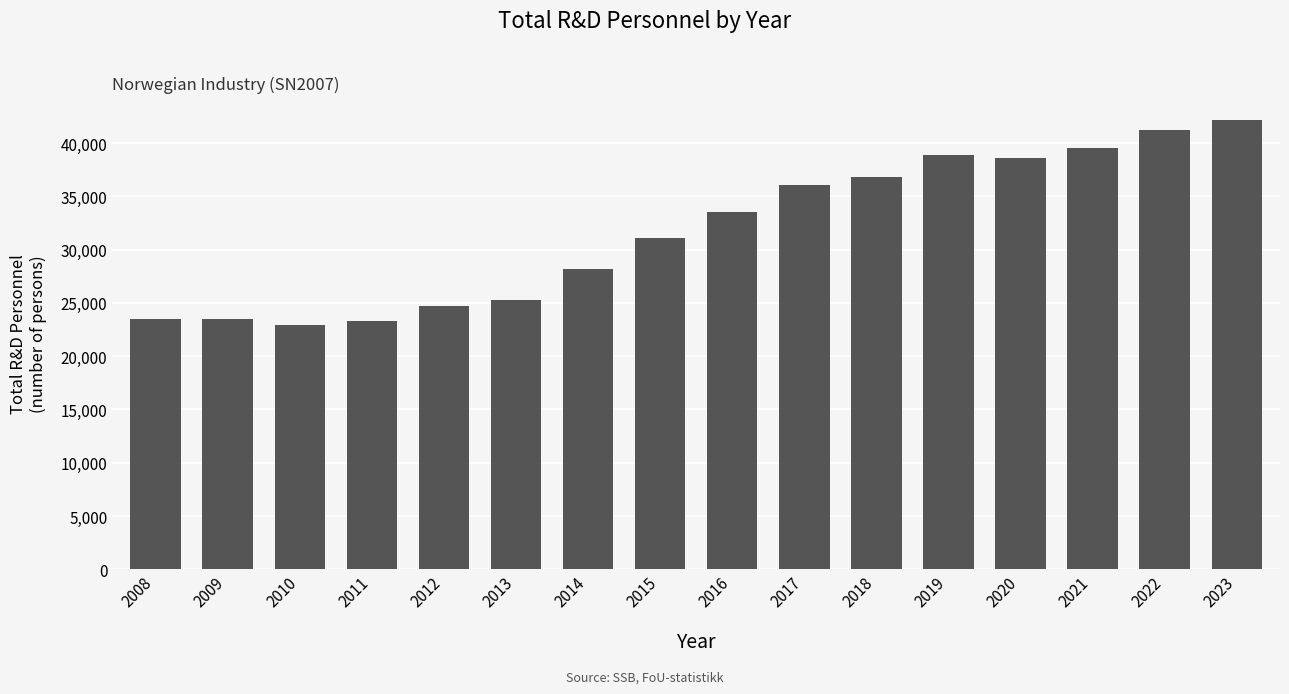

At which category does the chart reach its minimum across all series?

2010